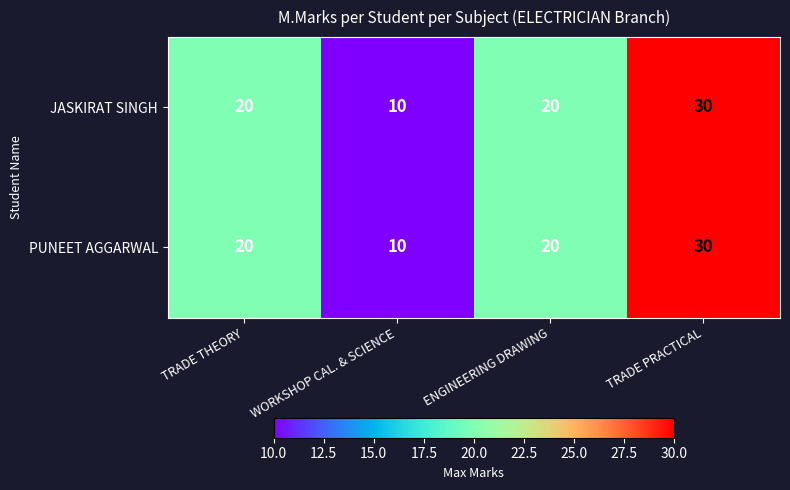

What is the minimum value for PUNEET AGGARWAL?

10